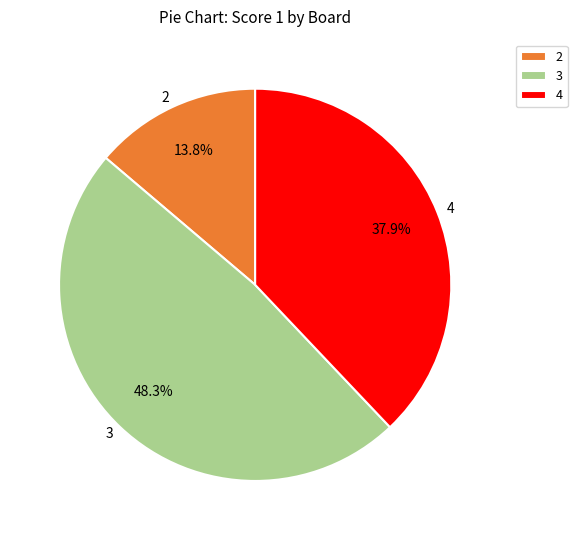

Which has a higher value, 2 or 4?

4